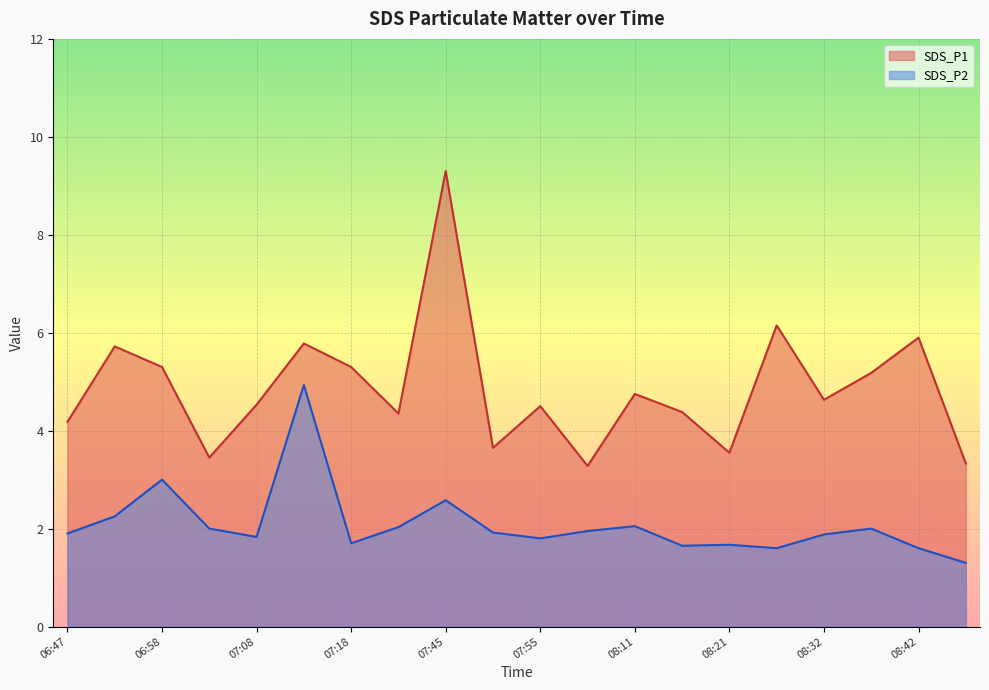

Is the value of SDS_P2 at 07:55 greater than the value of SDS_P1 at 08:26?

No